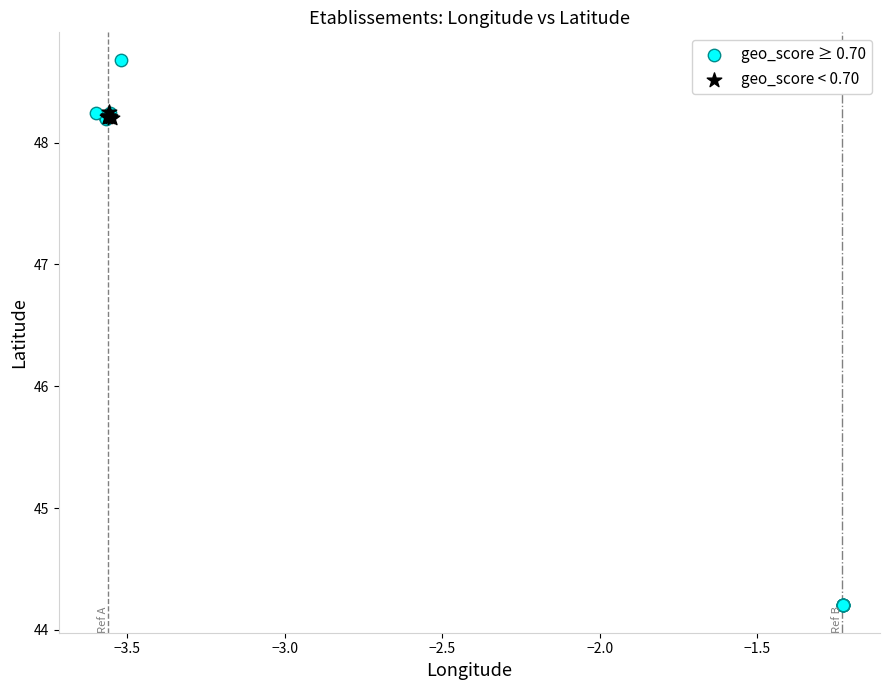

Which series contains the highest Y value?

geo_score ≥ 0.70